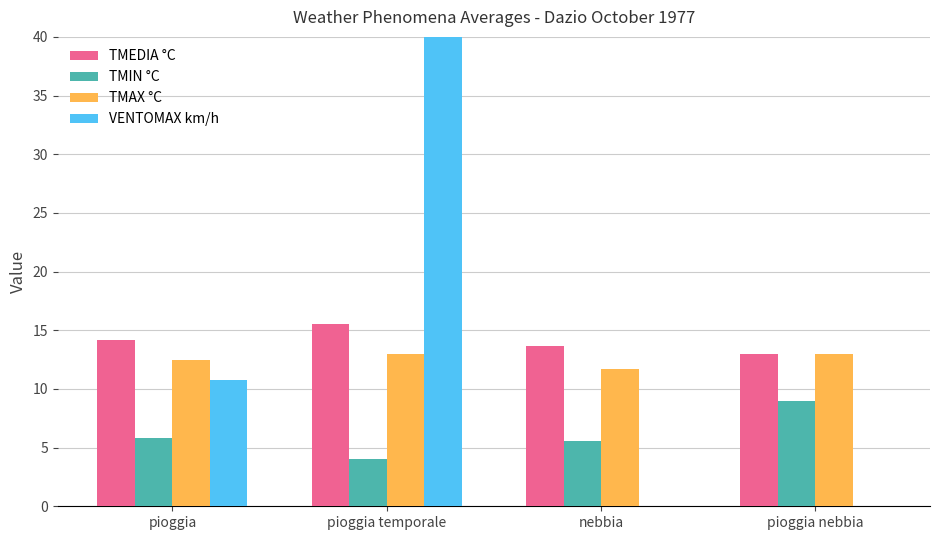

Which series has the largest total across all categories?

TMEDIA °C